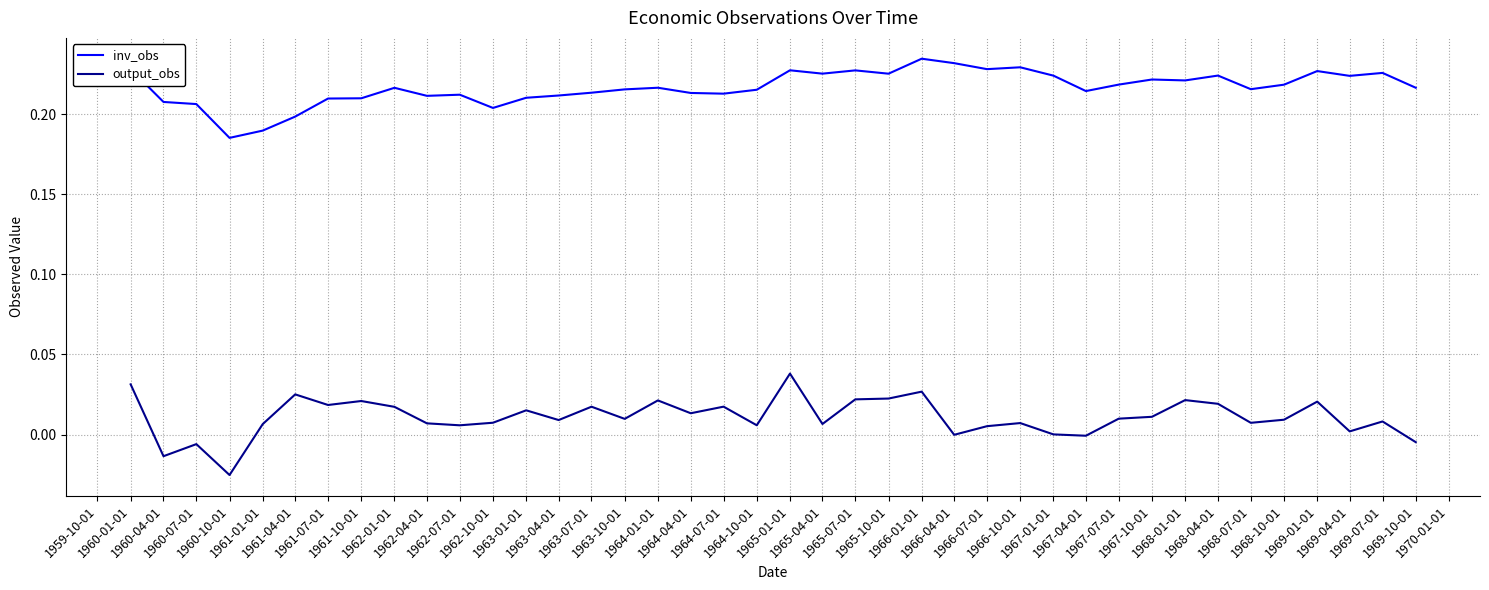

Which category has the lowest value in the inv_obs series?

1960-10-01